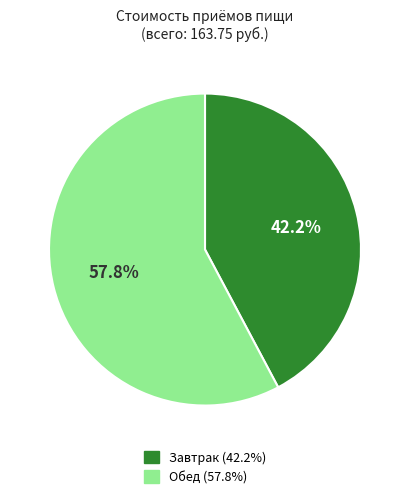

Which slice is the smallest?

Завтрак